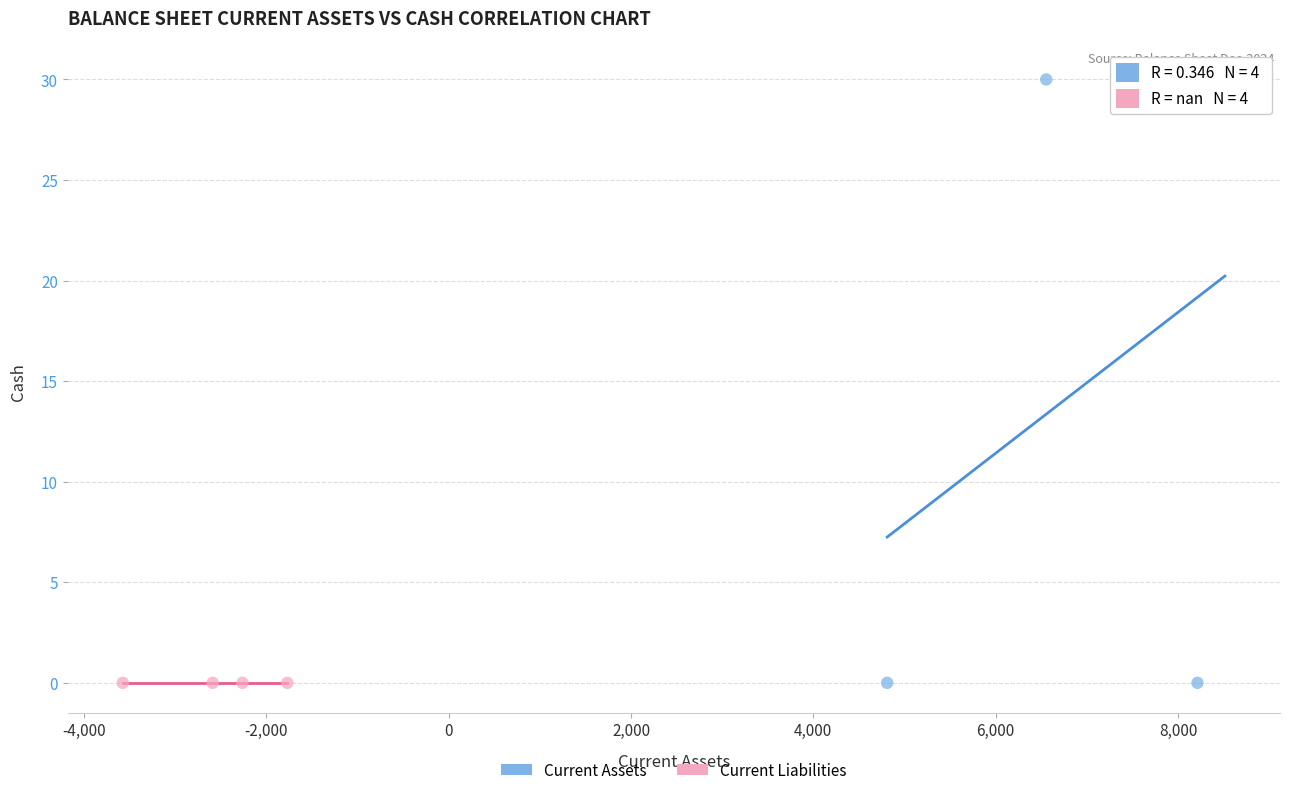

Which series contains the highest Y value?

Current Assets